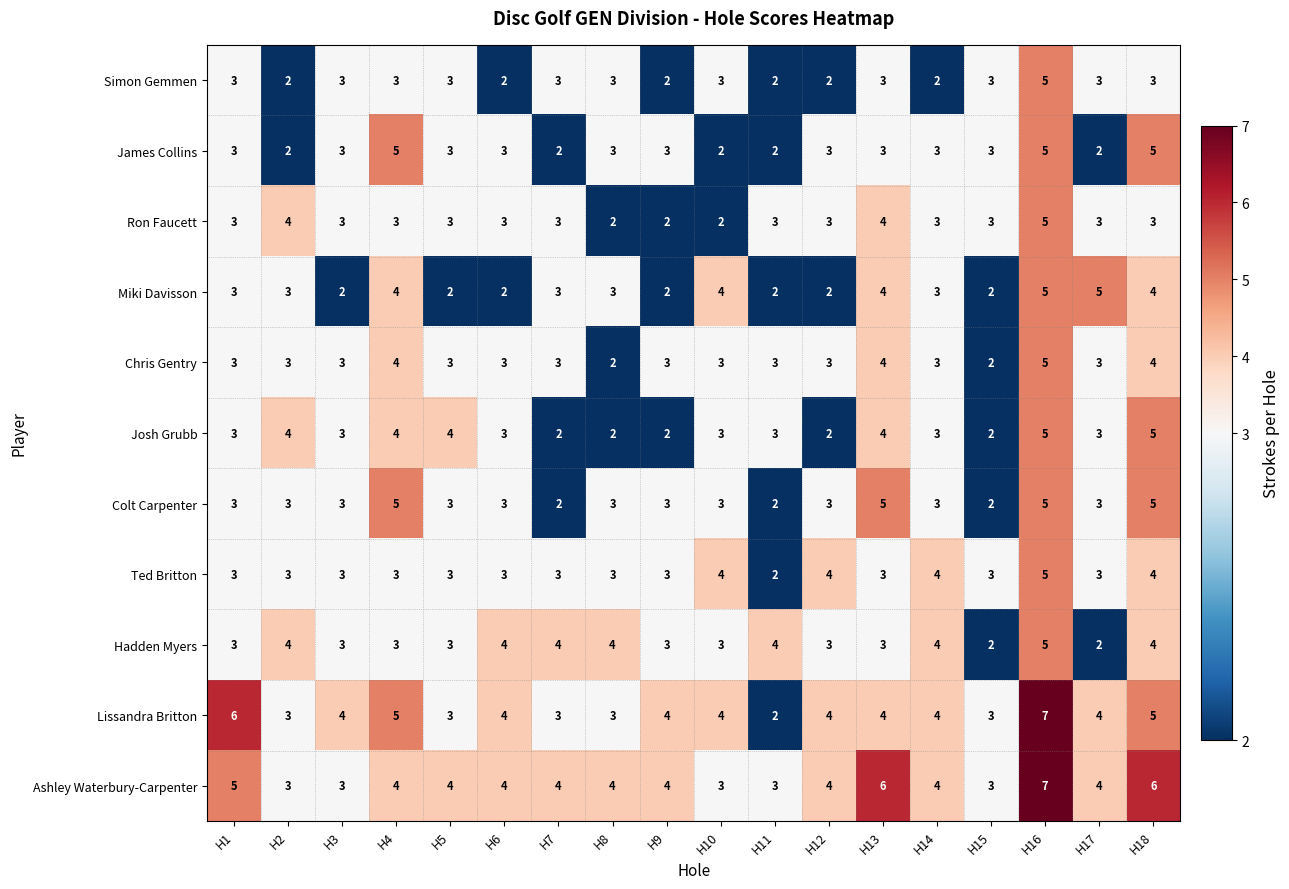

Which series changed the most between H8 and H18?

Josh Grubb